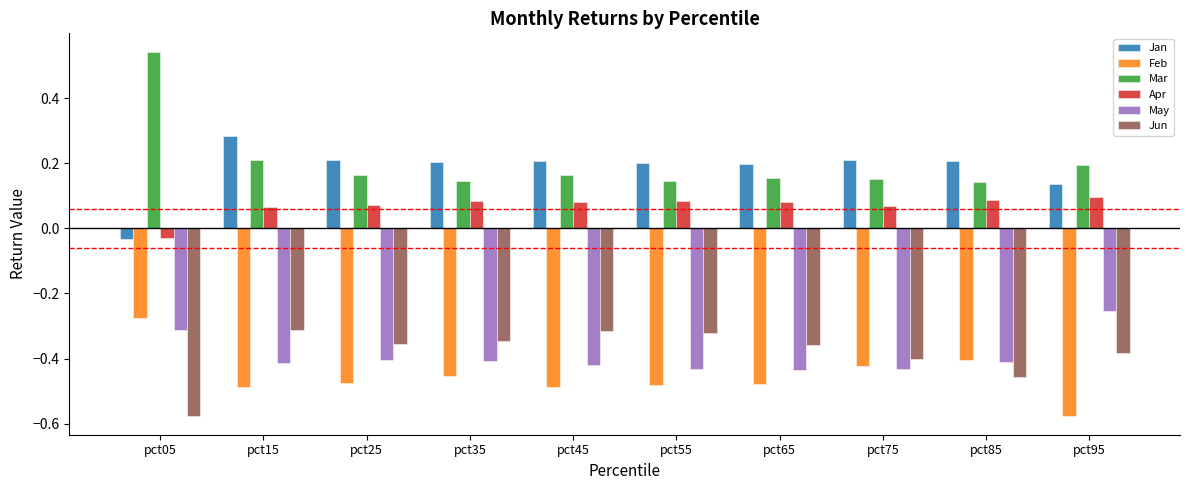

Which series has the largest total across all categories?

Mar